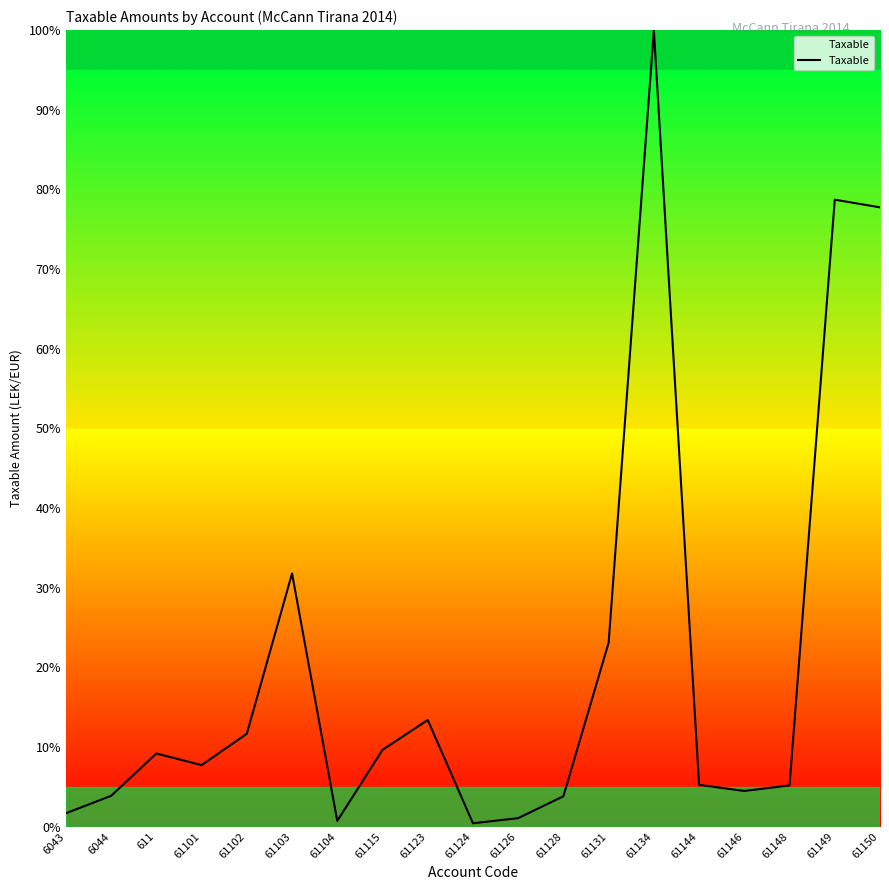

Approximately how many times larger is the value at 61146 compared to 61144?

0.9